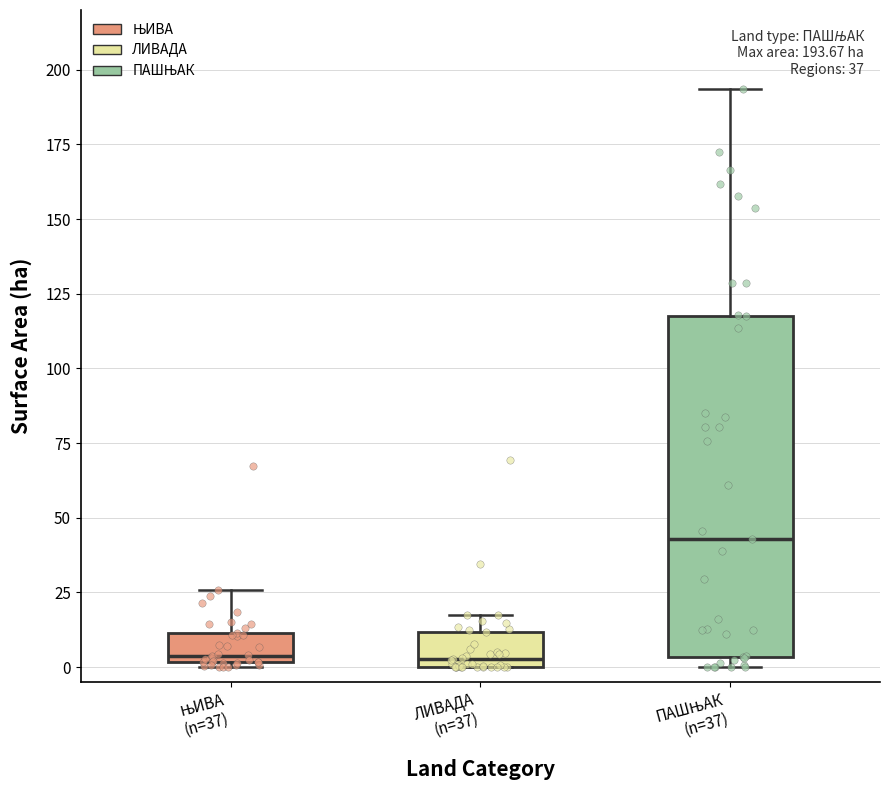

Comparing the boxes themselves (not the whiskers), which one is the tallest?

ПАШЊАК (n=37)